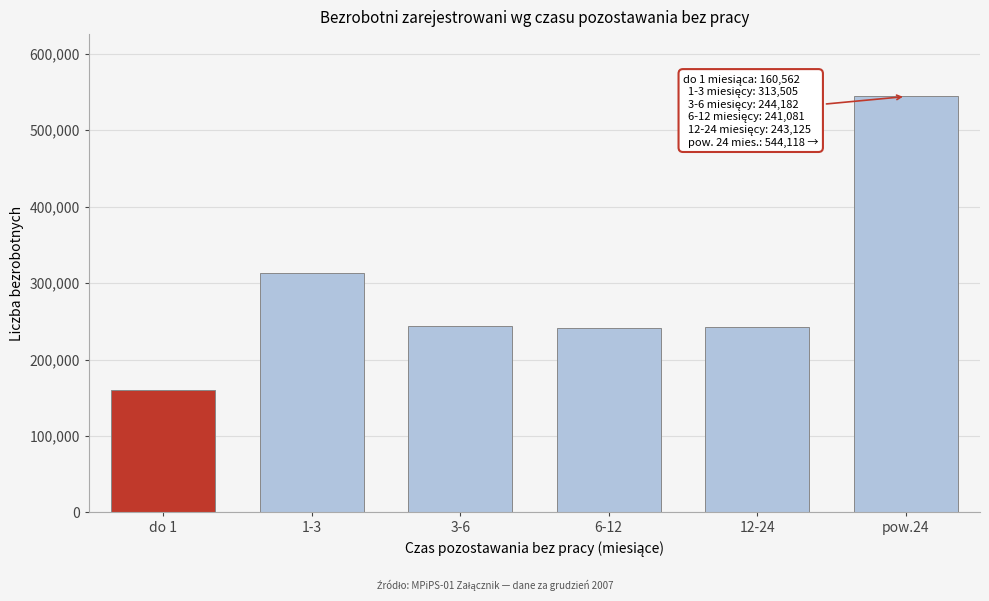

Which has a higher value, pow.24 or 3-6?

pow.24